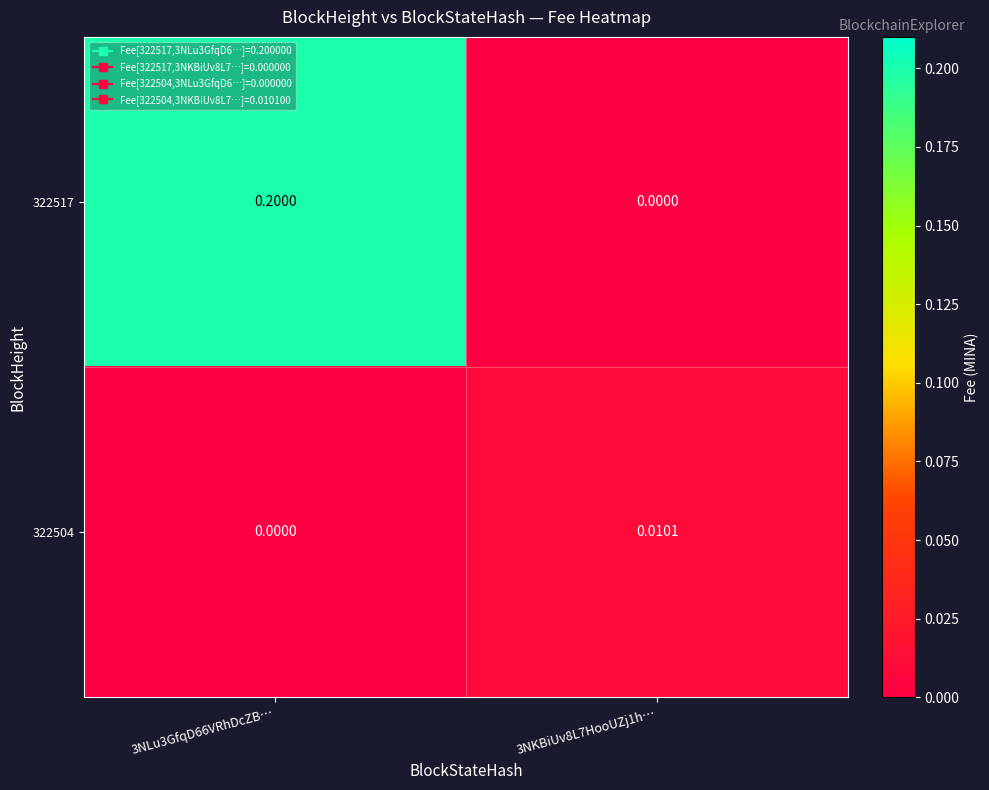

Is the value of 322517 at 3NLu3GfqD66VRhDcZB… greater than the value of 322504 at 3NLu3GfqD66VRhDcZB…?

Yes